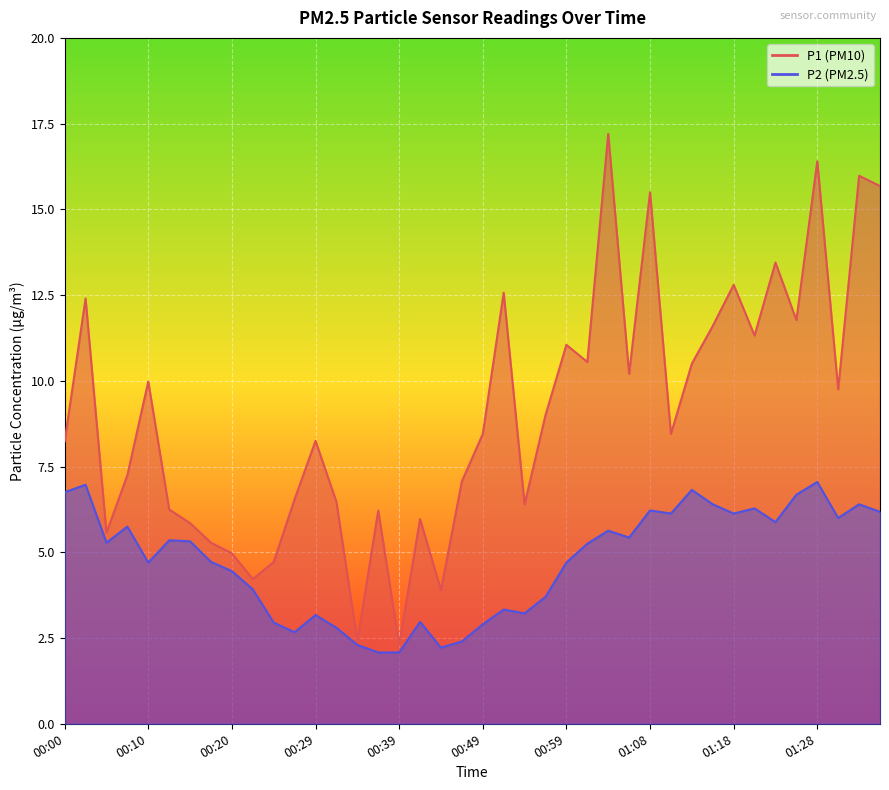

The value of P2 at 00:42 is 3.0. True or false?

True